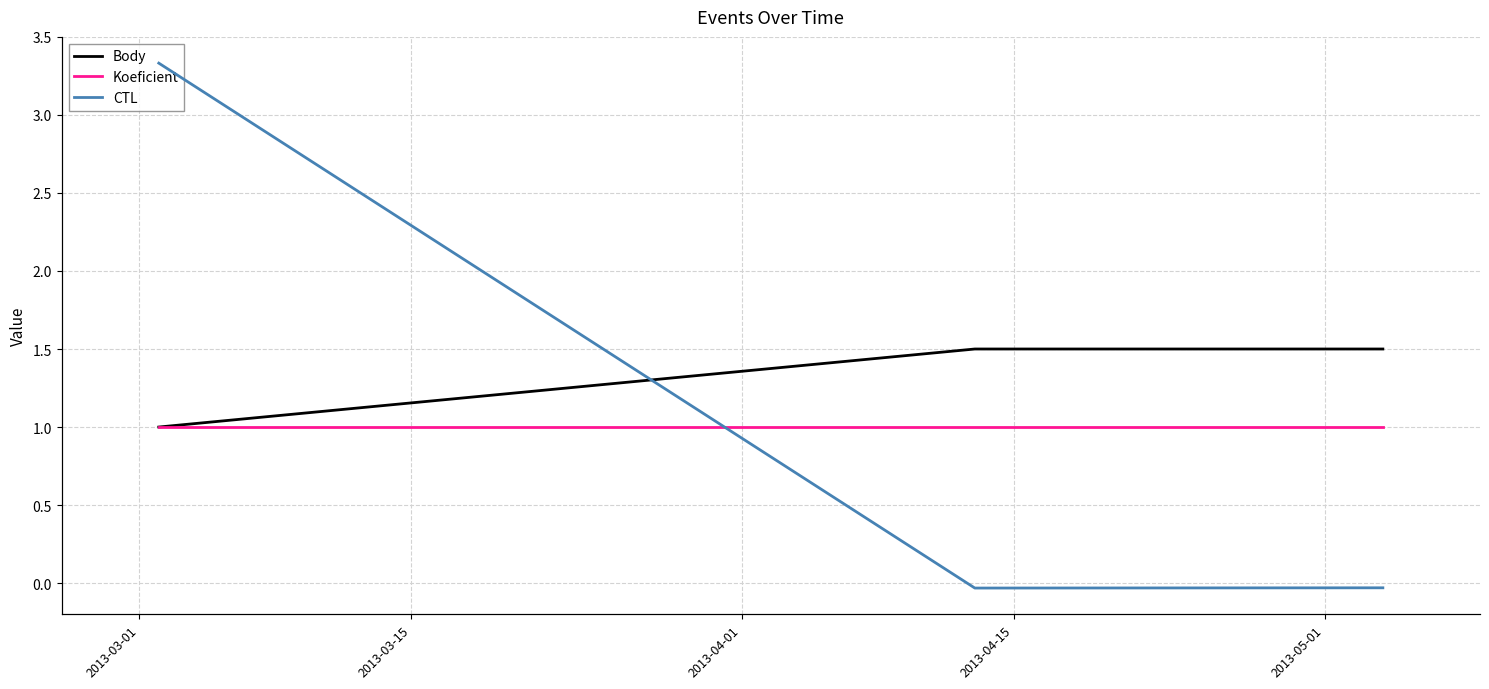

Which series has the largest total across all categories?

CTL